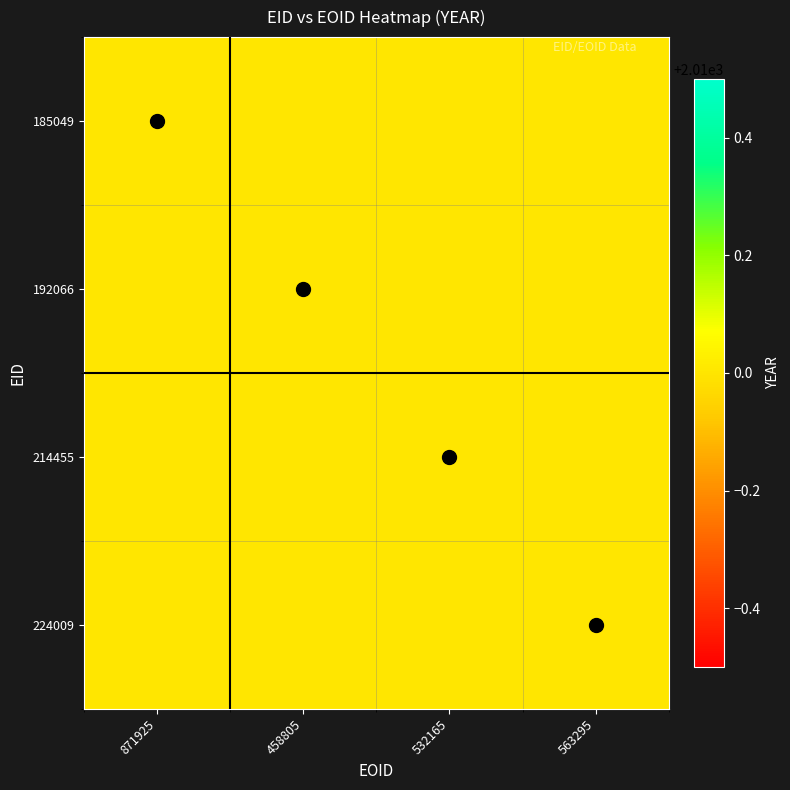

Is it true that 185049 equals 0 at 224009?

True